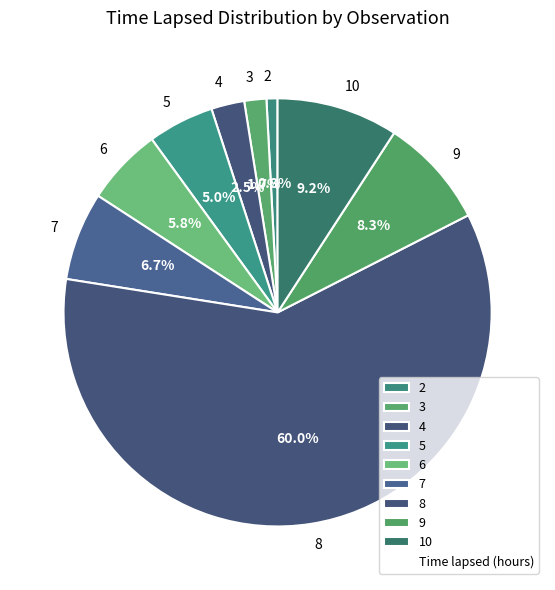

Between 8 and 4, which is larger?

8